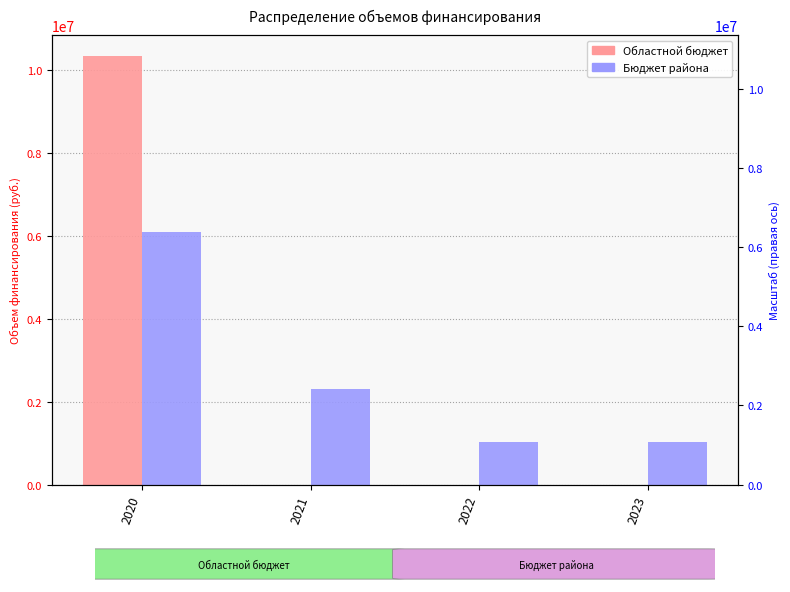

At 2022, list the series in order from smallest to largest.

Областной бюджет, Бюджет района